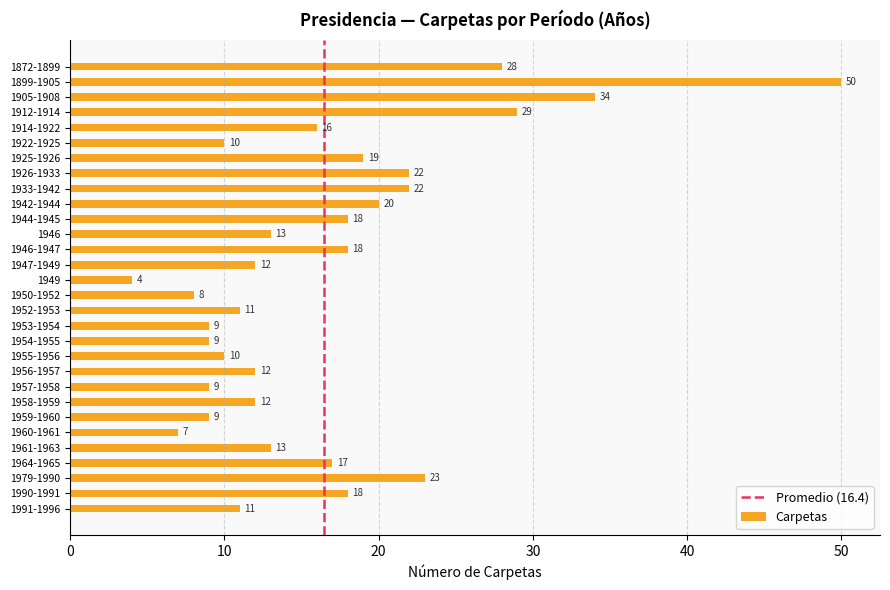

What is the difference between the values at 1959-1960 and 1961-1963?

4